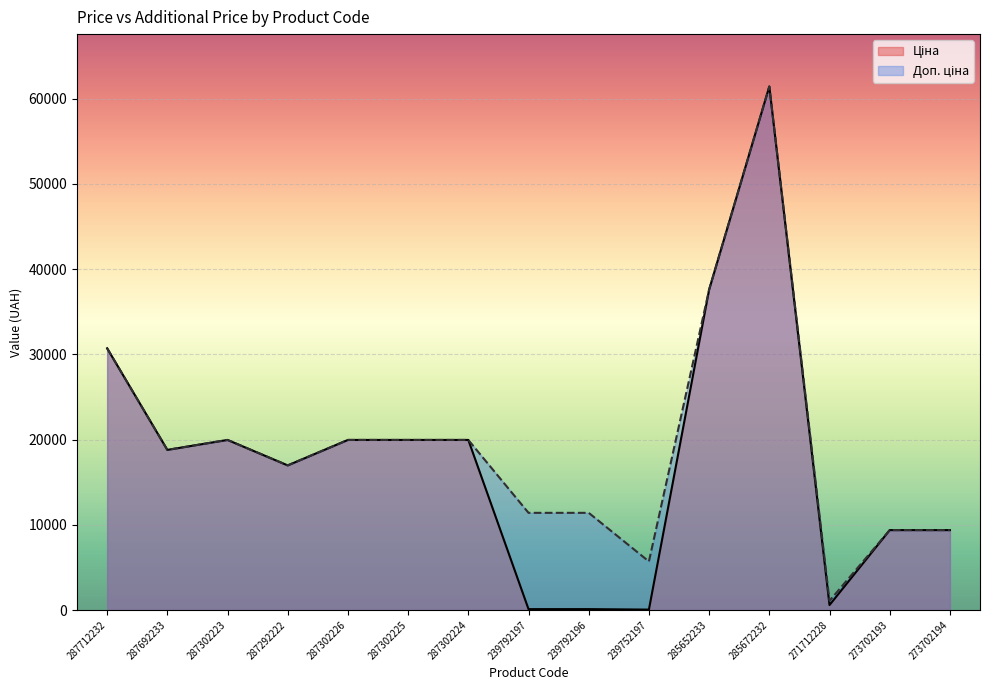

How many lines are shown in the chart?

2